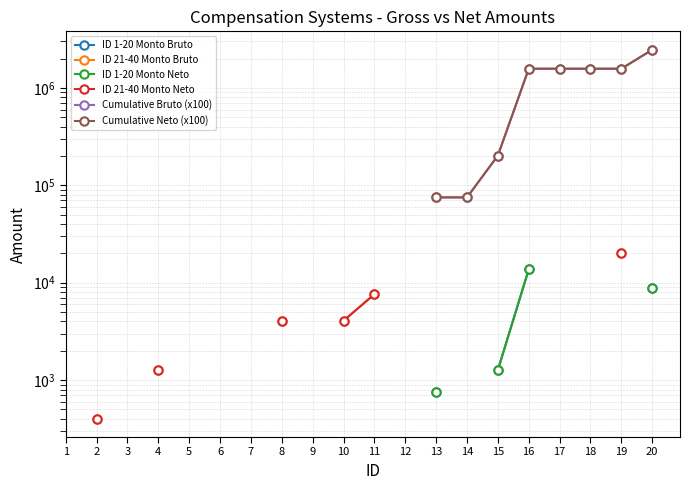

How many positive values does the ID 1-20 Monto Bruto series have?

4